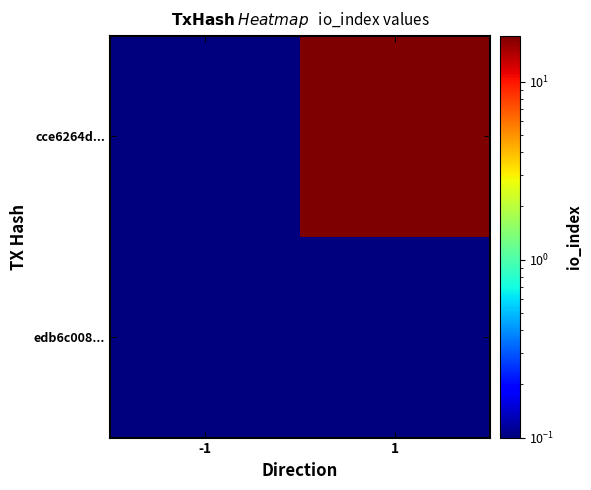

Reading right to left, what are all the values shown in this chart?

edb6c008...: 1=0.1	-1=0.1
cce6264d...: 1=18.0	-1=0.1